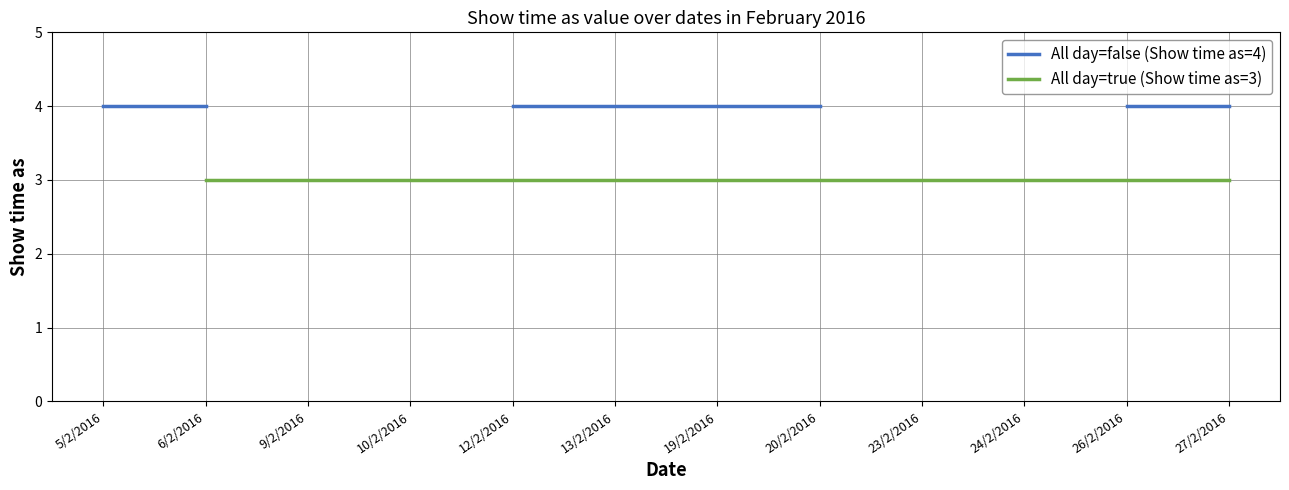

What are all the series names shown in the legend?

All day=false (Show time as=4), All day=true (Show time as=3)